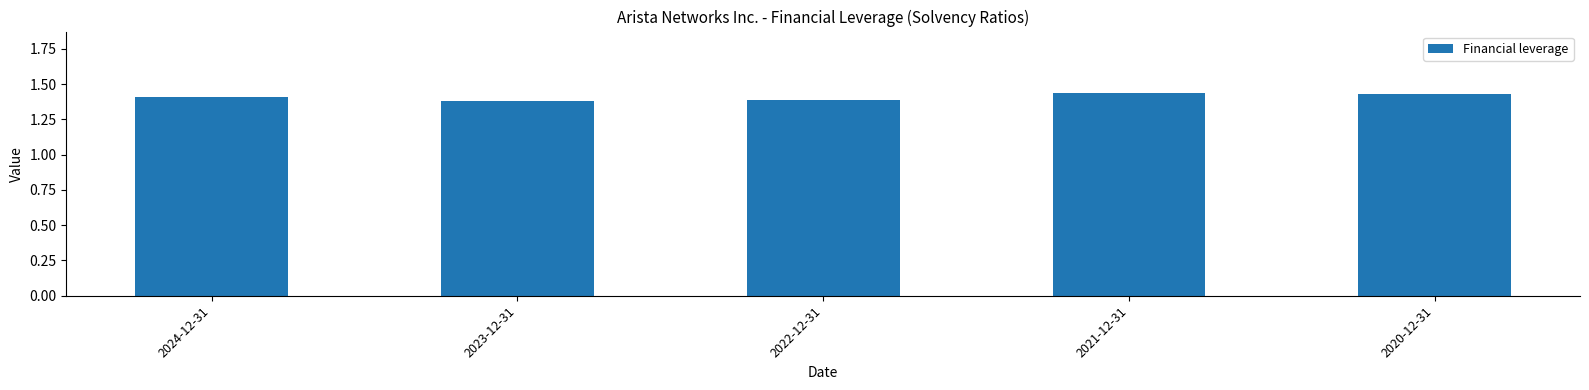

The value at 2021-12-31 is 2.4. True or false?

False